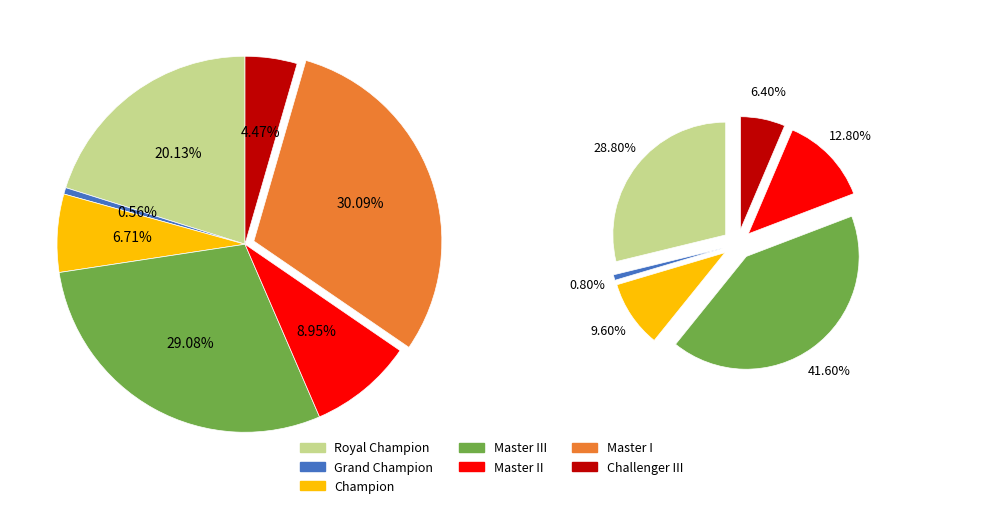

Rank the categories by value from lowest to highest.

Grand Champion, Challenger III, Champion, Master II, Royal Champion, Master III, Master I